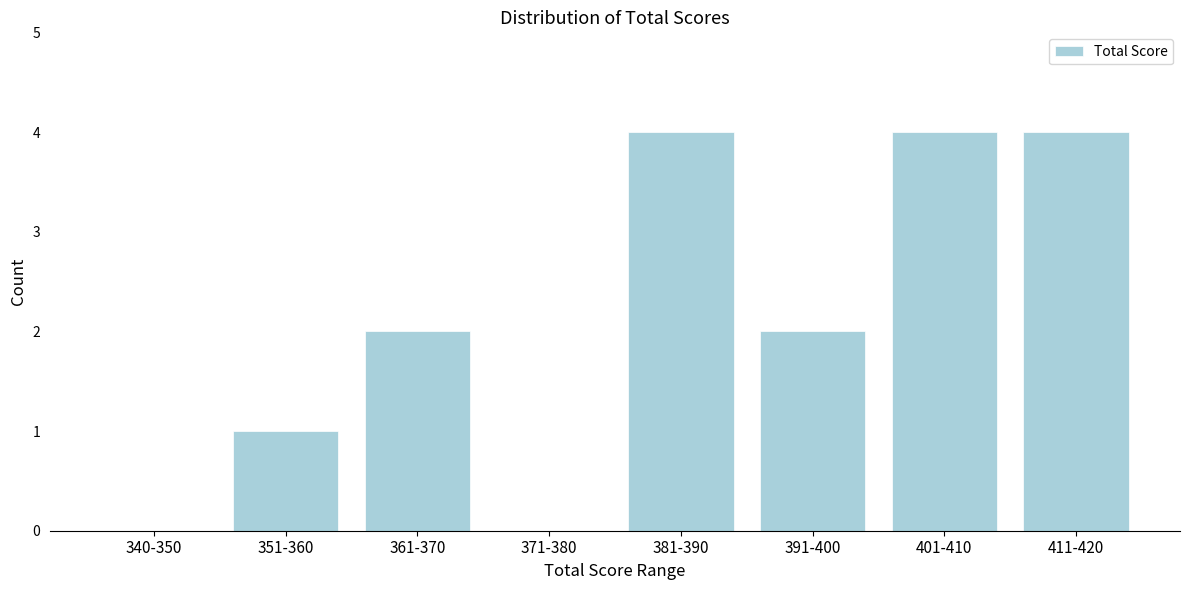

Reading left to right, transcribe all the data shown in this chart.

340-350=0	351-360=1	361-370=2	371-380=0	381-390=4	391-400=2	401-410=4	411-420=4